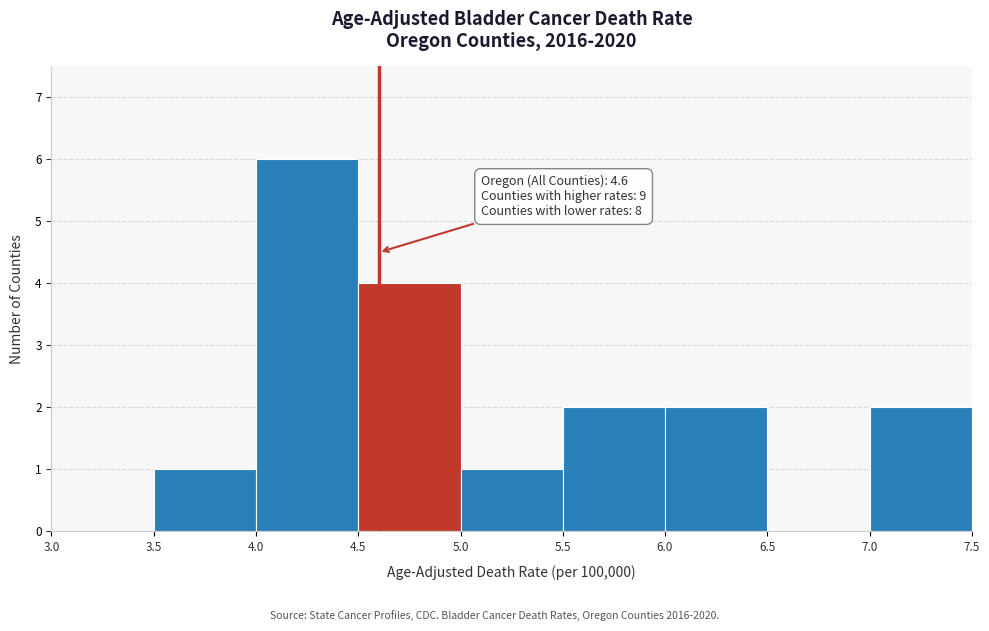

Over which range of the x-axis is the bar tallest?

4.0 to 4.5